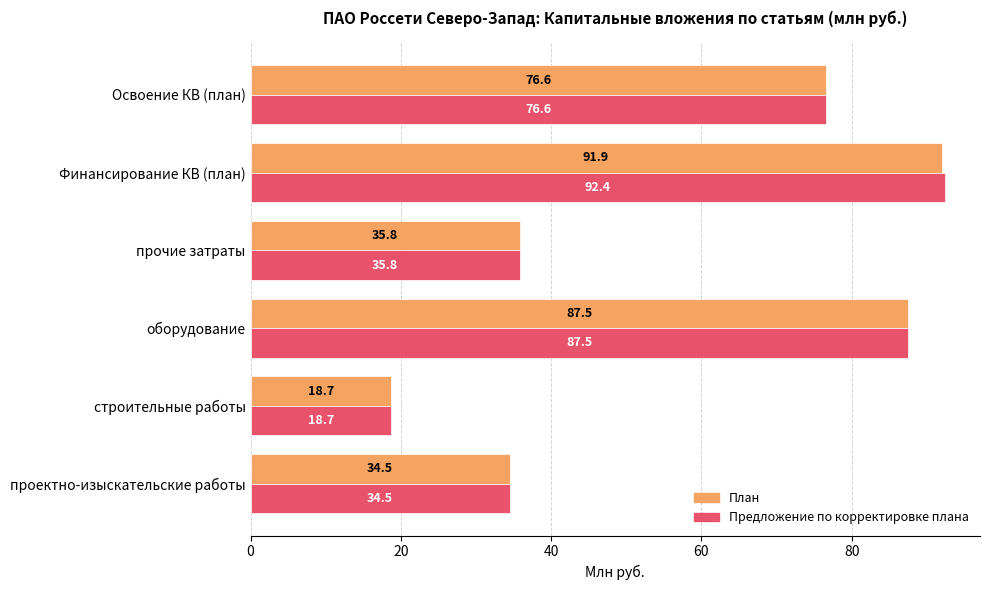

At which label is Предложение по корректировке плана closest to 55?

прочие затраты